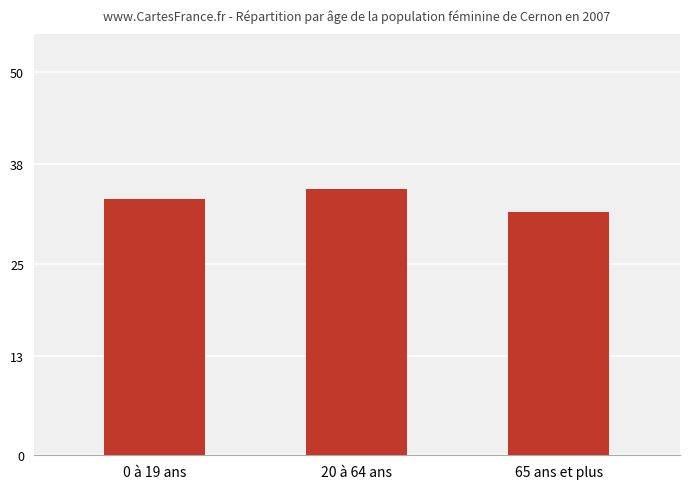

Which label corresponds to the largest value in the chart?

20 à 64 ans